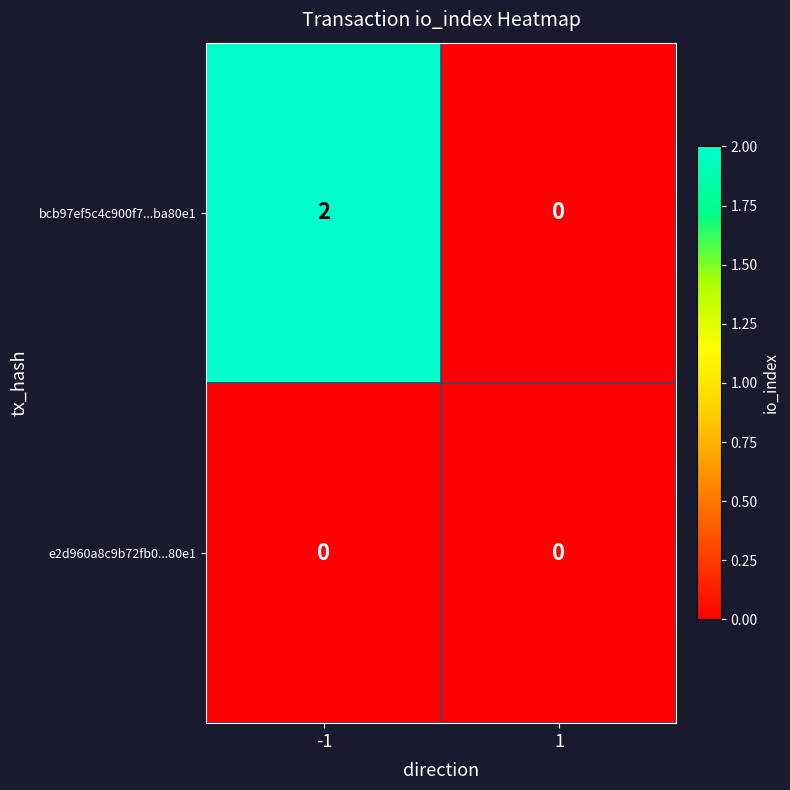

Rank the series by their maximum value, from highest to lowest.

bcb97ef5c4c900f7...ba80e1, e2d960a8c9b72fb0...80e1